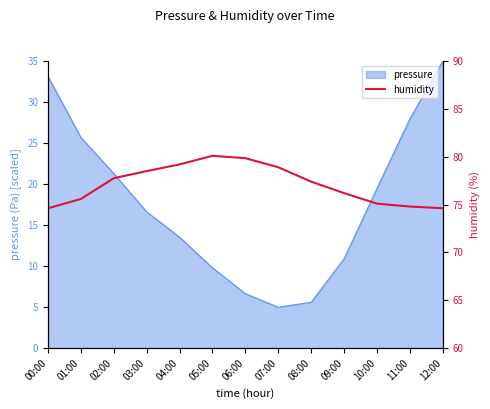

The value of pressure at 08:00 is 2.1. True or false?

False